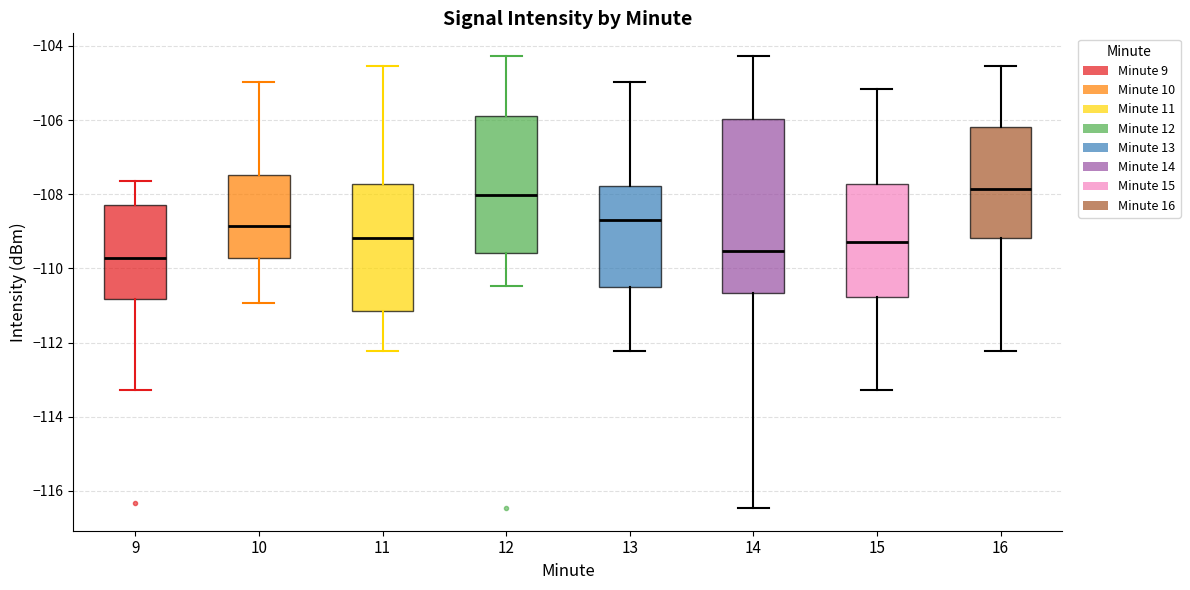

Where is the lower edge of the box at x = 15 on the y-axis? The values are not printed on the chart, so give them approximately, as read against the axis.

-110.8